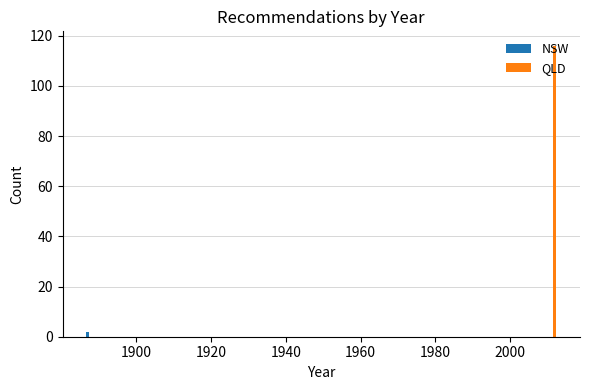

True or false: NSW has a value of 0 at 2000.

True